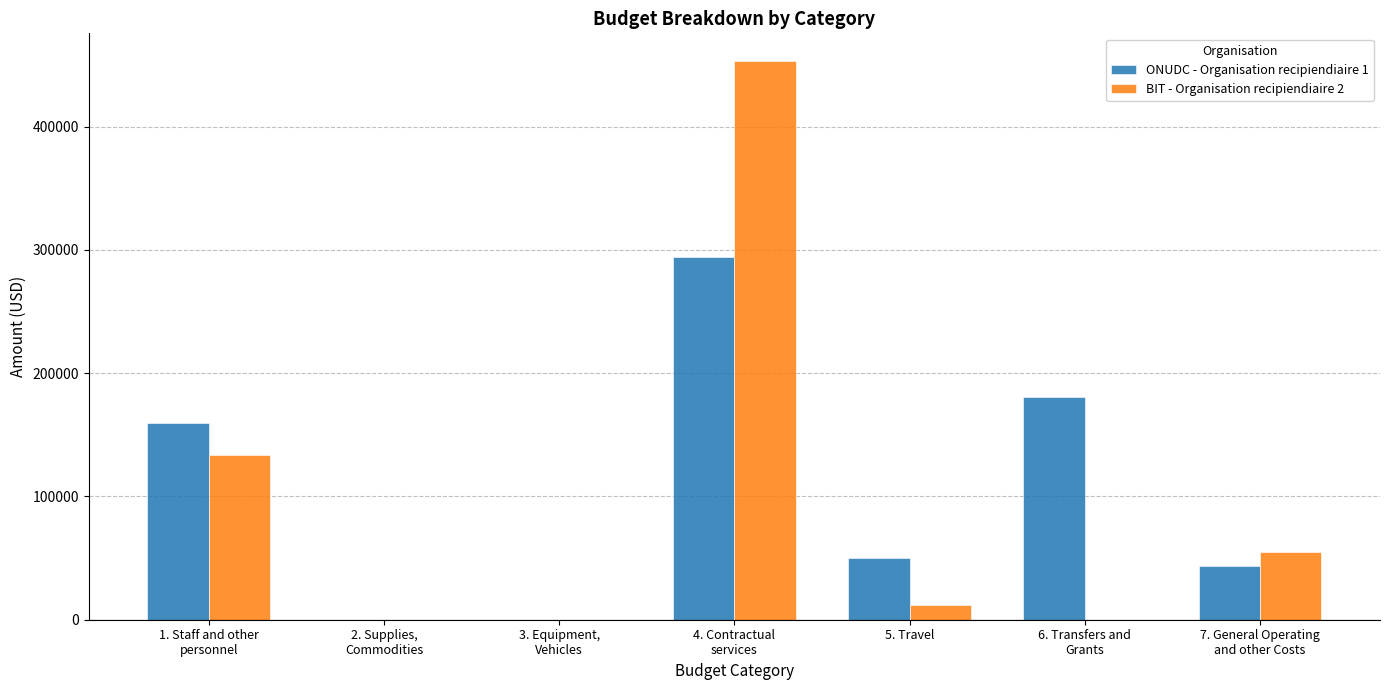

What is the maximum value shown in the chart?

453125.3